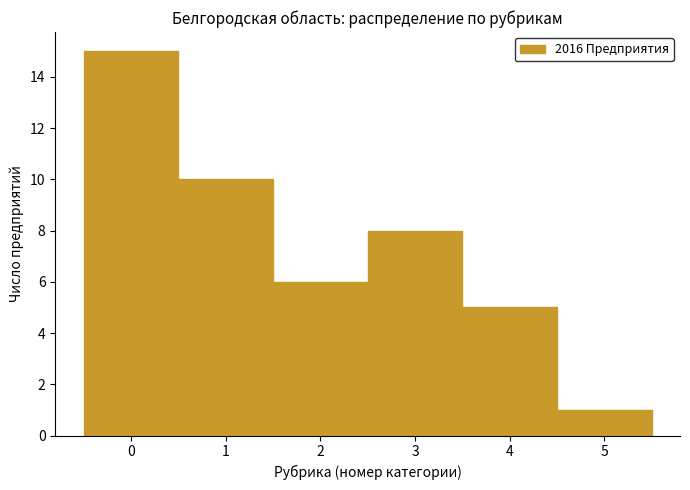

What is the height of the bar covering -0.5 to 0.5 on the x-axis? The values are not printed on the chart, so give them approximately, as read against the axis.

15